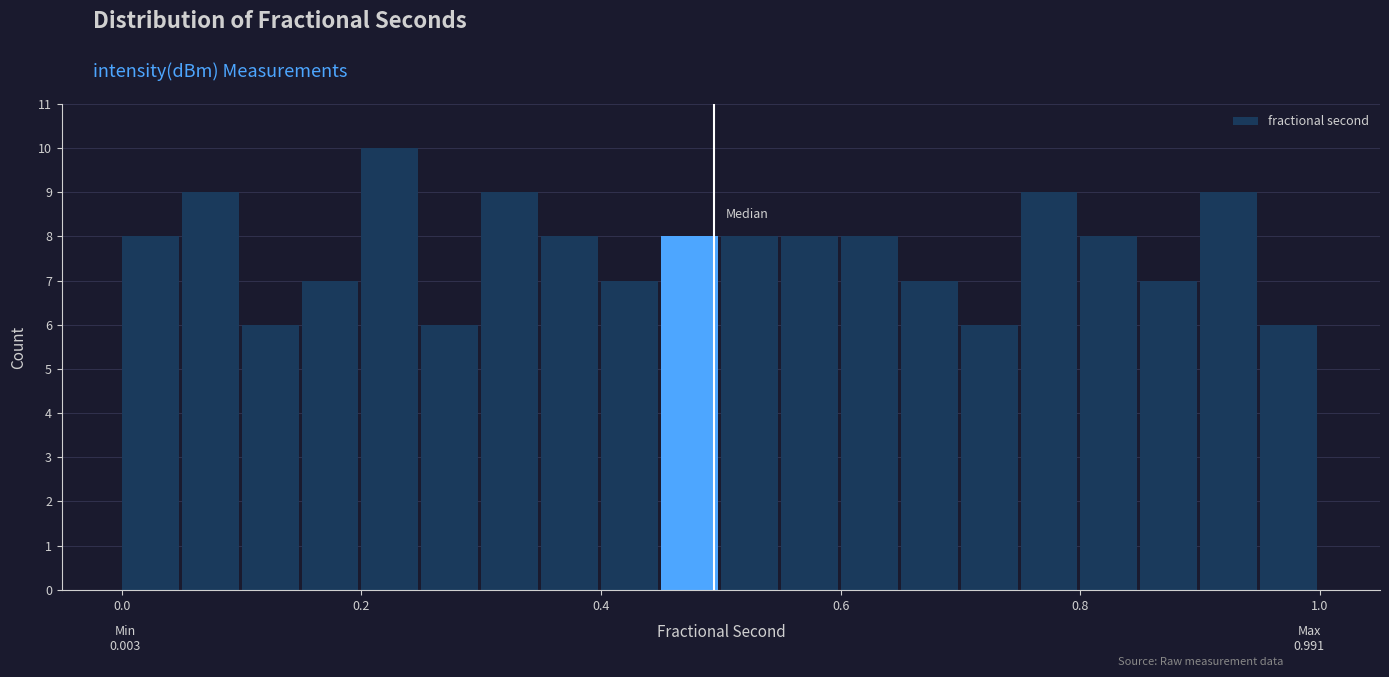

Around what value on the x-axis is the tallest bar? Give the approximate position of its centre, as read against the axis.

0.22